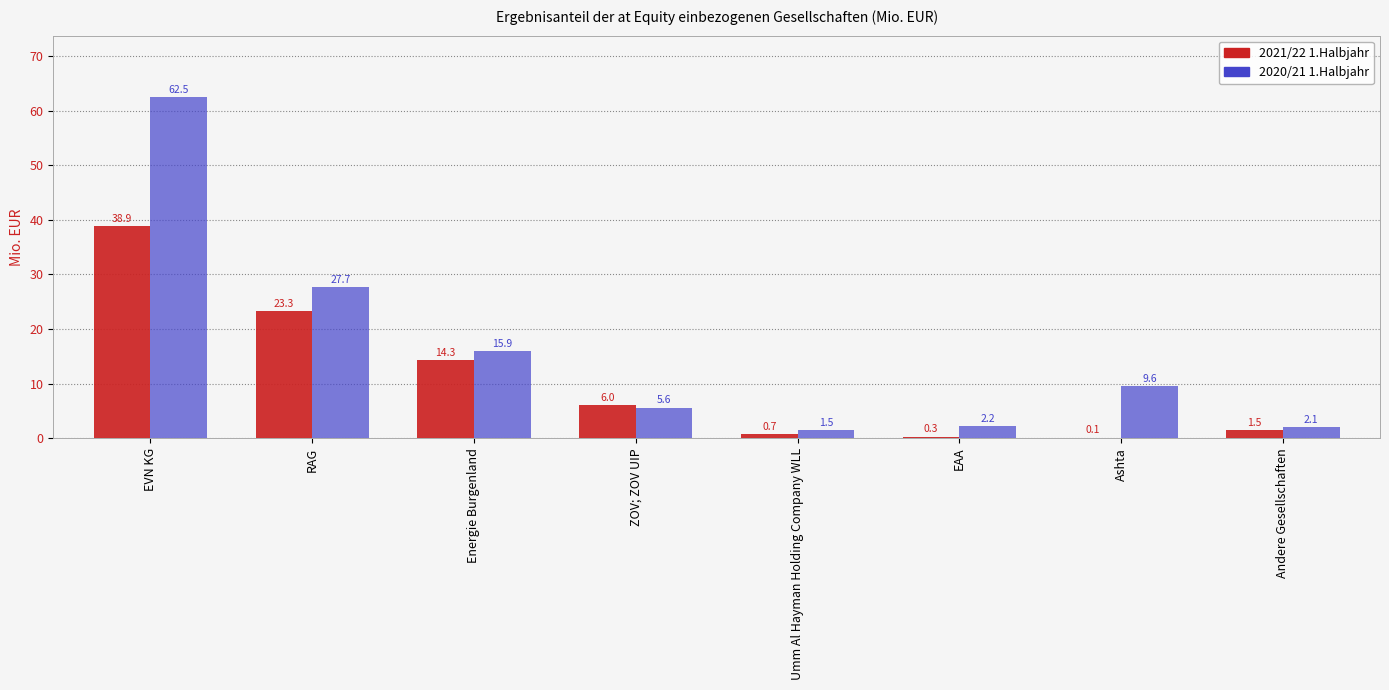

Reading left to right, what are all the values shown in this chart?

2021/22 1.Halbjahr: 38.9	23.3	14.3	6.0	0.7	0.3	0.1	1.5
2020/21 1.Halbjahr: 62.5	27.7	15.9	5.6	1.5	2.2	9.6	2.1